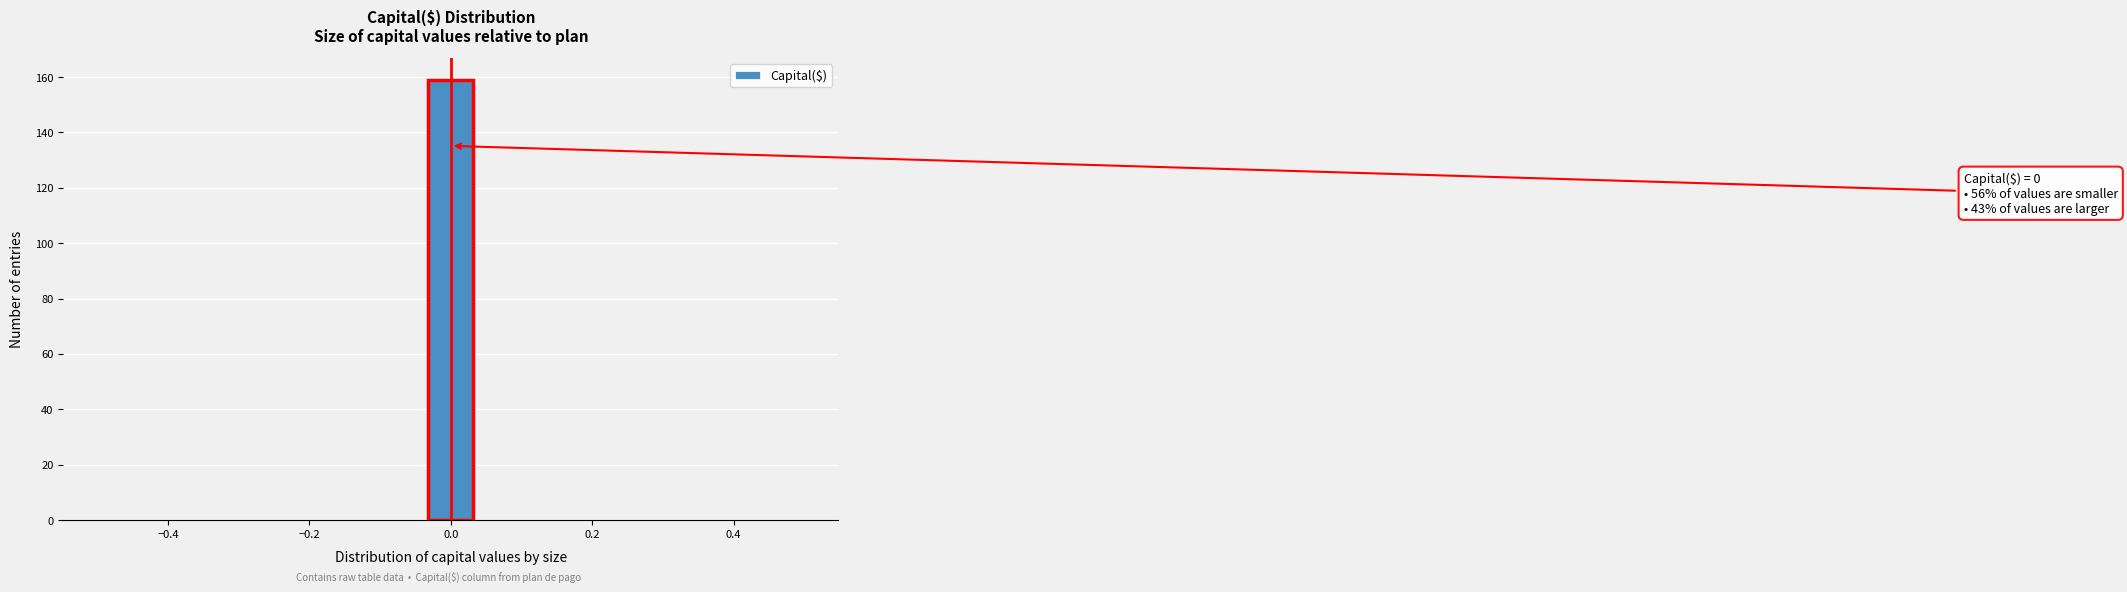

Read against the x-axis, roughly where is the centre of the tallest bar?

0.00